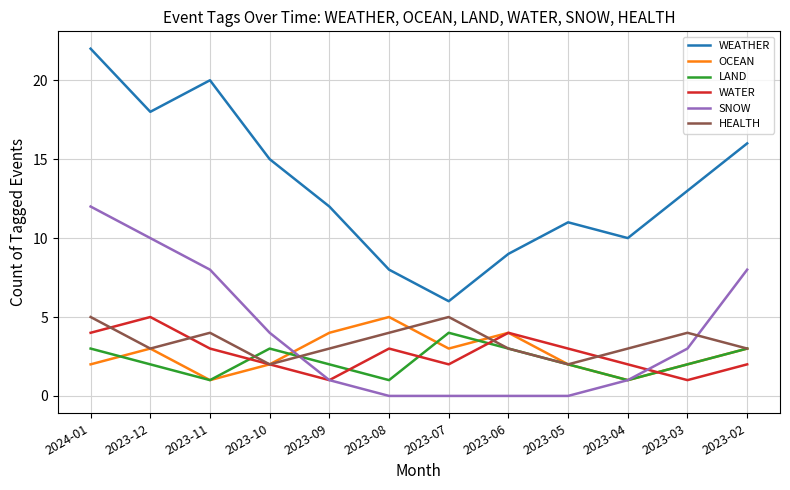

Is this an area chart (filled region under the line)?

No